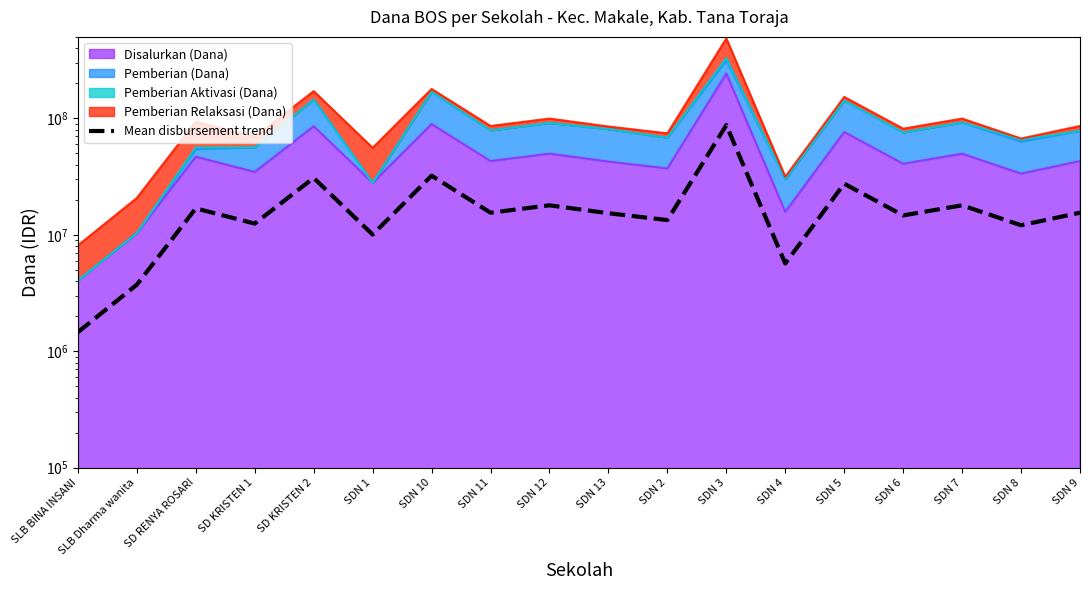

What is the difference between the second highest and minimum values?

30699000